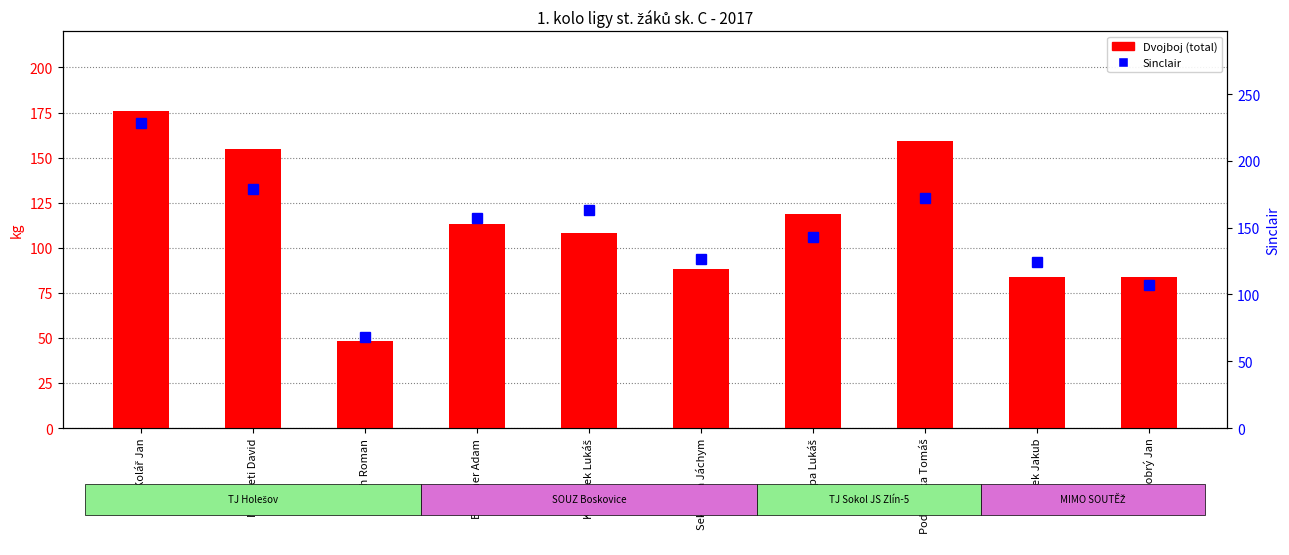

At which label is Dvojboj (total) closest to 112?

Brückner Adam